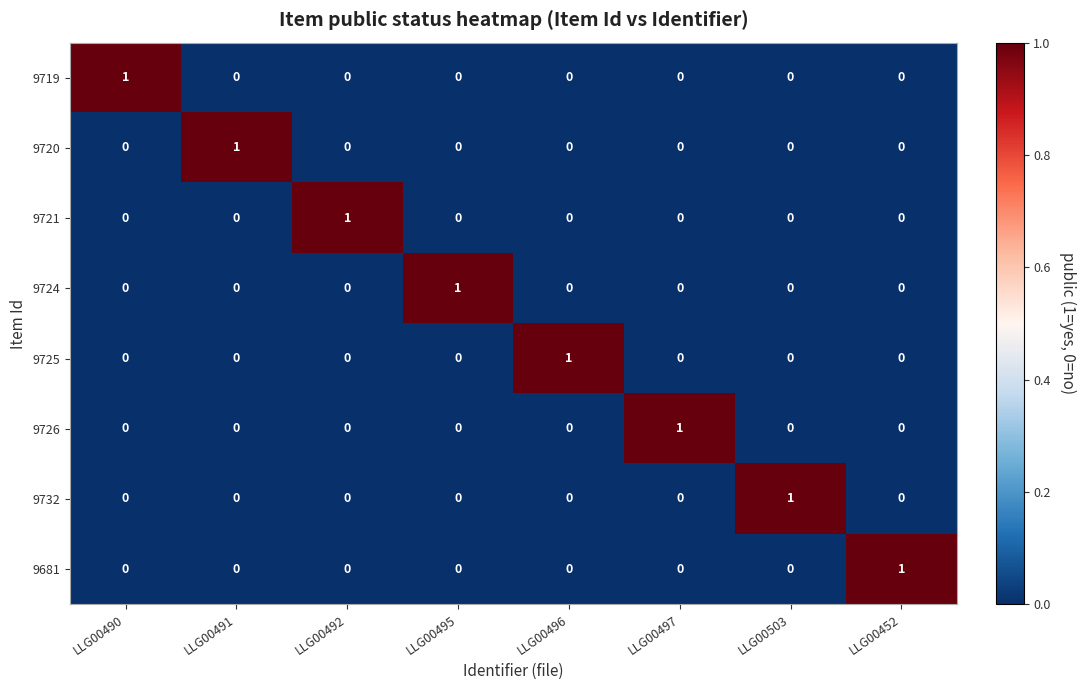

The 9720 series shows 0 at LLG00452. True or false?

True